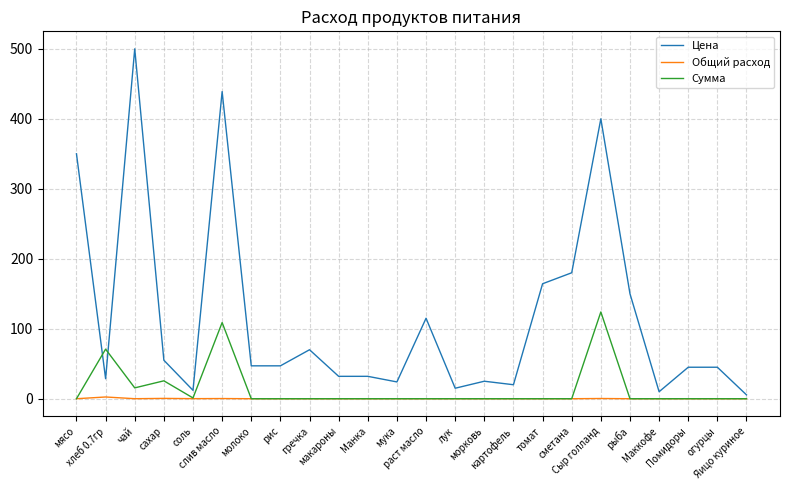

What is the maximum value for Общий расход?

2.5